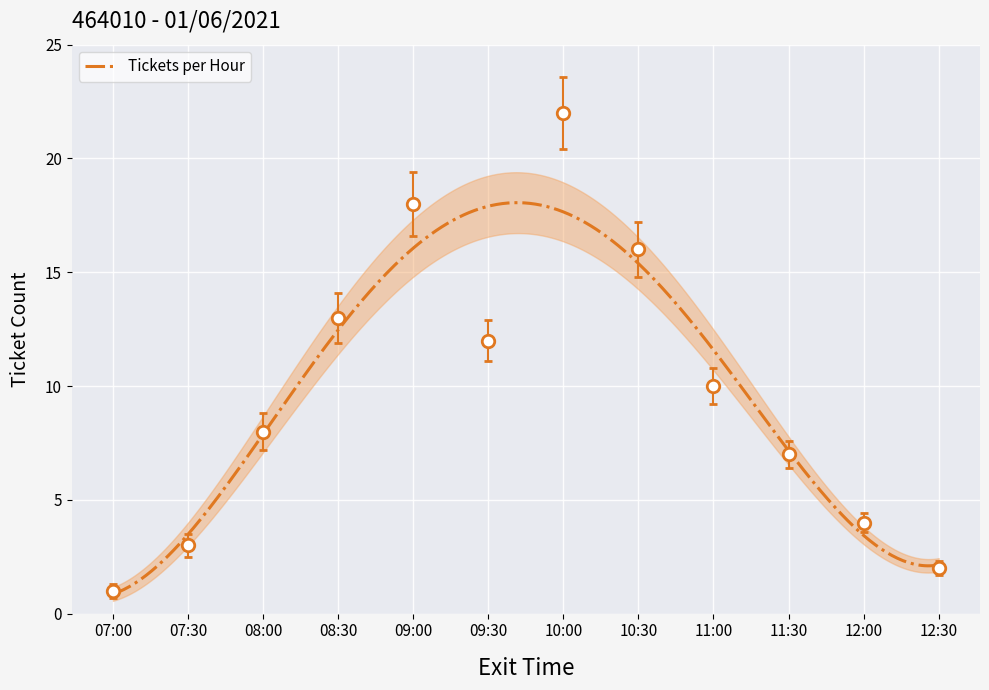

Rank the categories by value from lowest to highest.

07:00, 12:30, 07:30, 12:00, 11:30, 08:00, 11:00, 09:30, 08:30, 10:30, 09:00, 10:00